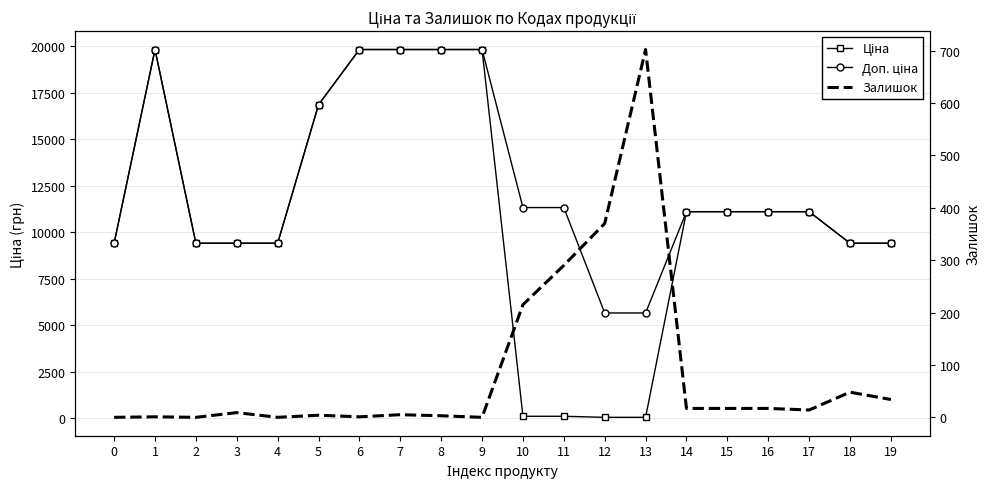

How many interior local valleys does the Залишок series have?

5